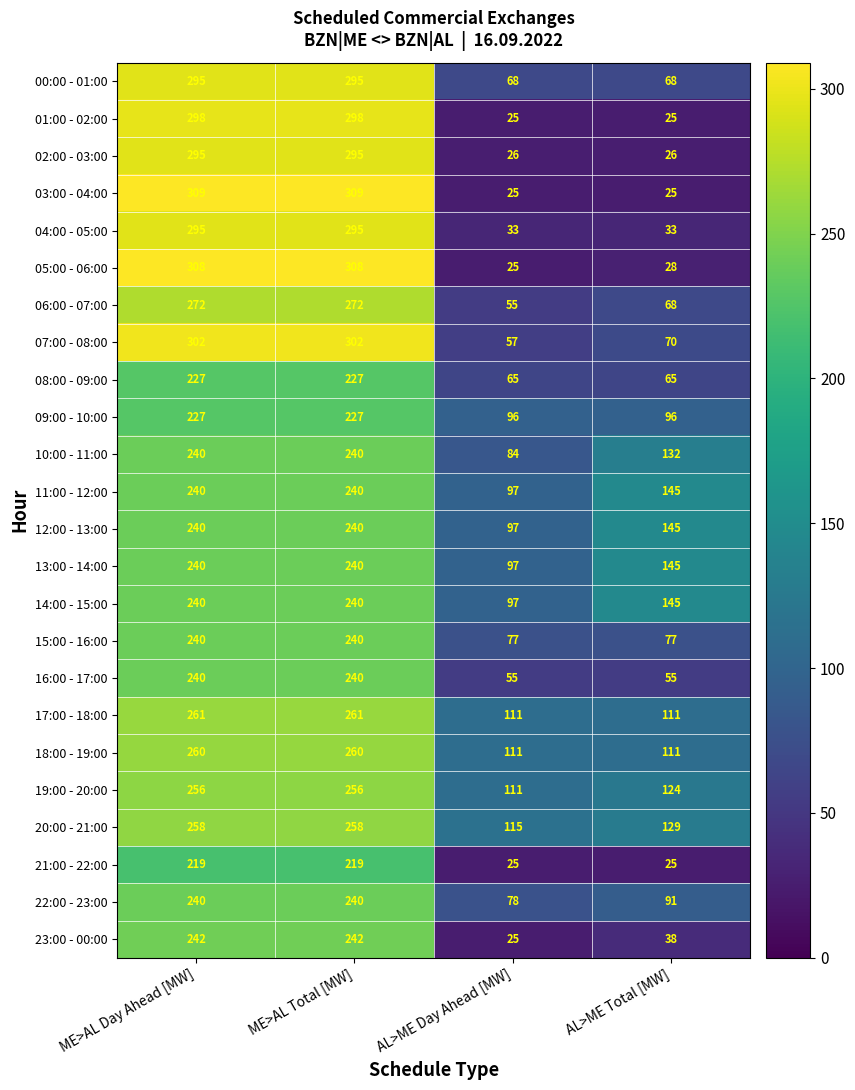

What is the minimum value for 08:00 - 09:00?

65